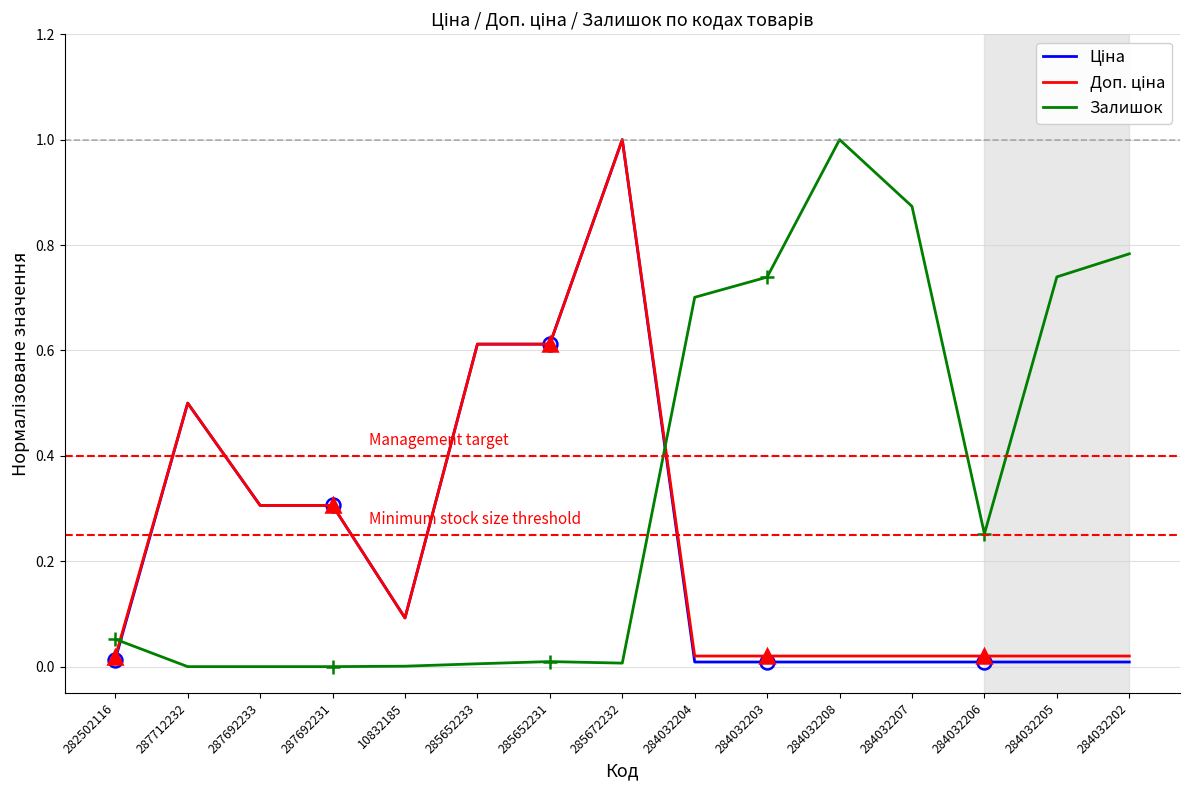

What is the difference between the second highest and minimum values in the Доп. ціна series?

0.6